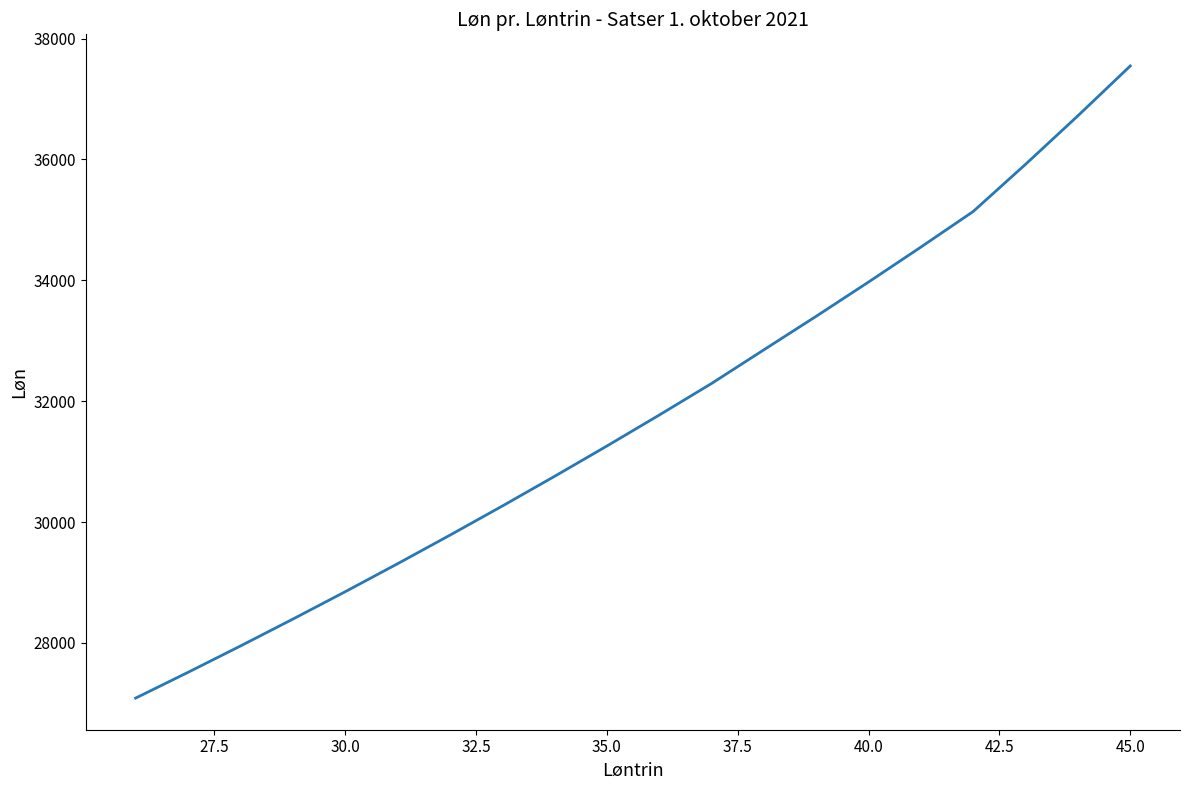

Does the chart display data point markers on the line(s)?

No